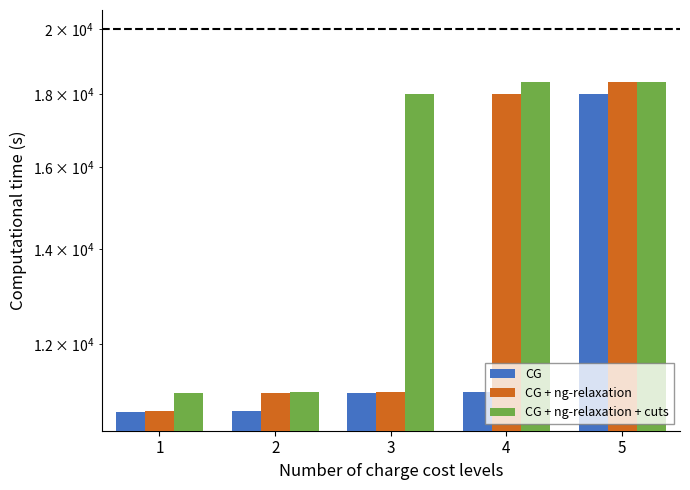

Is the value of CG at 1 greater than the value of CG + ng-relaxation at 2?

No